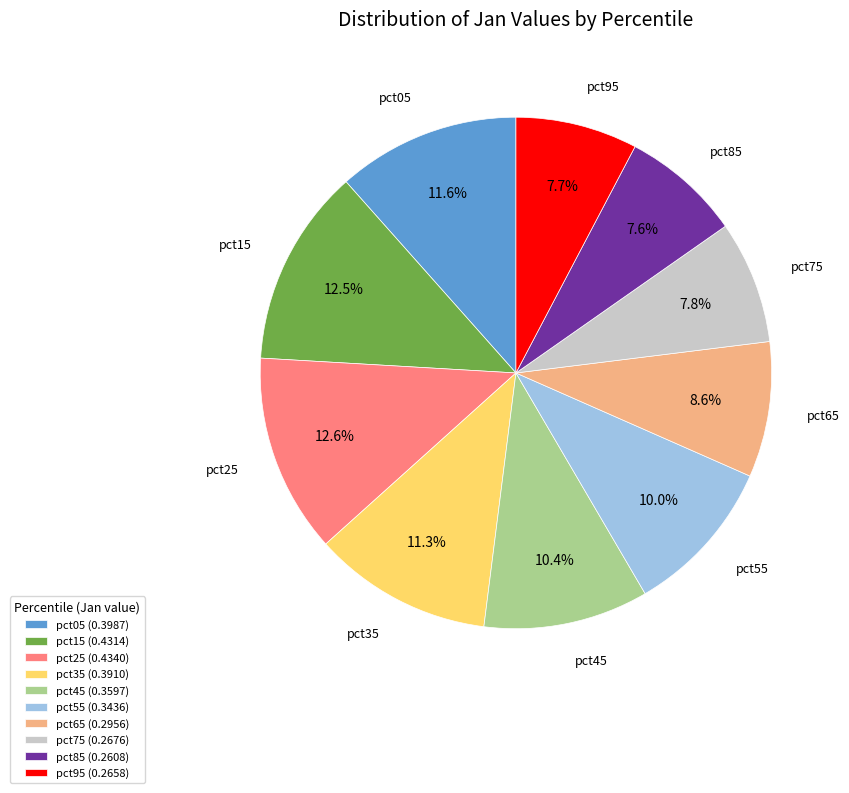

What portion of the pie excludes pct35 (0.3910)?

88.7%